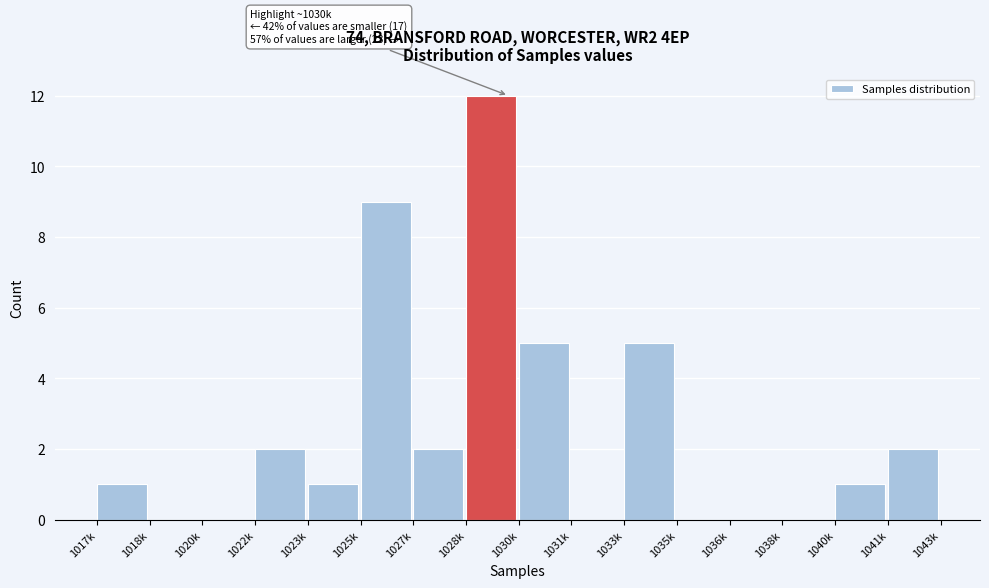

Reading left to right, what are all the values shown in this chart?

1017k=1	1018k=0	1020k=0	1022k=2	1023k=1	1025k=9	1027k=2	1028k=12	1030k=5	1031k=0	1033k=5	1035k=0	1036k=0	1038k=0	1040k=1	1041k=2